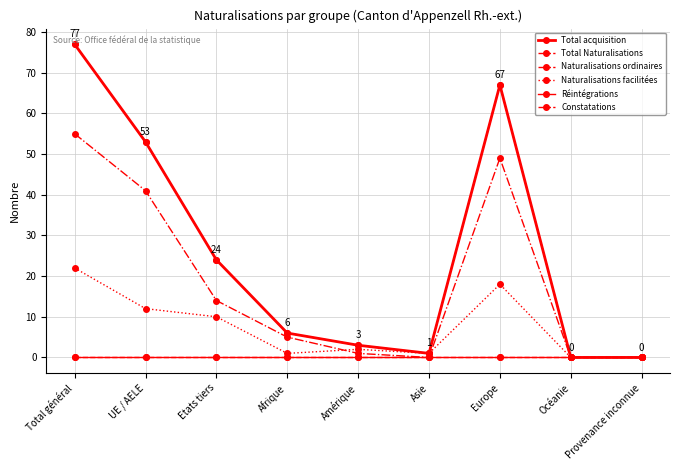

At which label is Naturalisations facilitées closest to 11?

UE / AELE